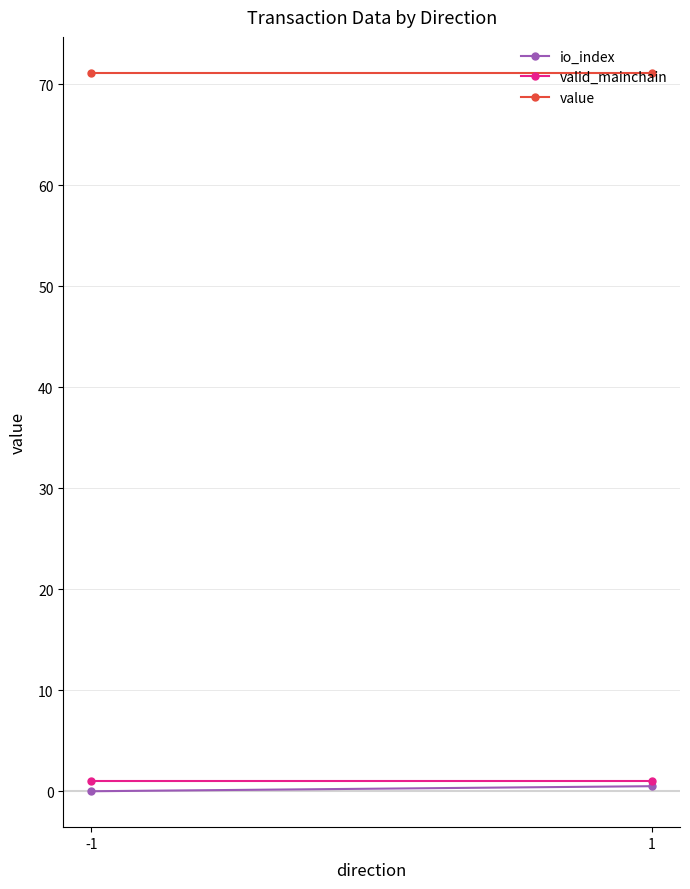

What is the difference between the maximum and minimum values in the io_index series?

0.5